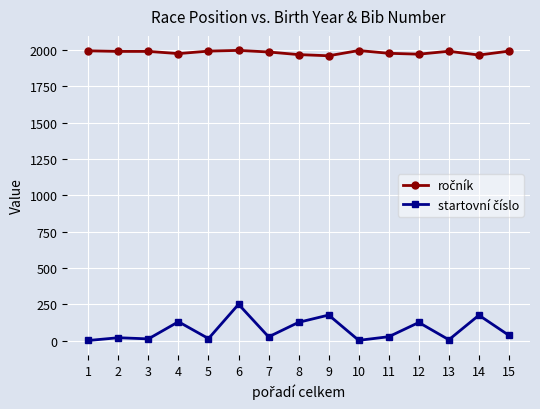

At which category is the sum across all series the highest?

6